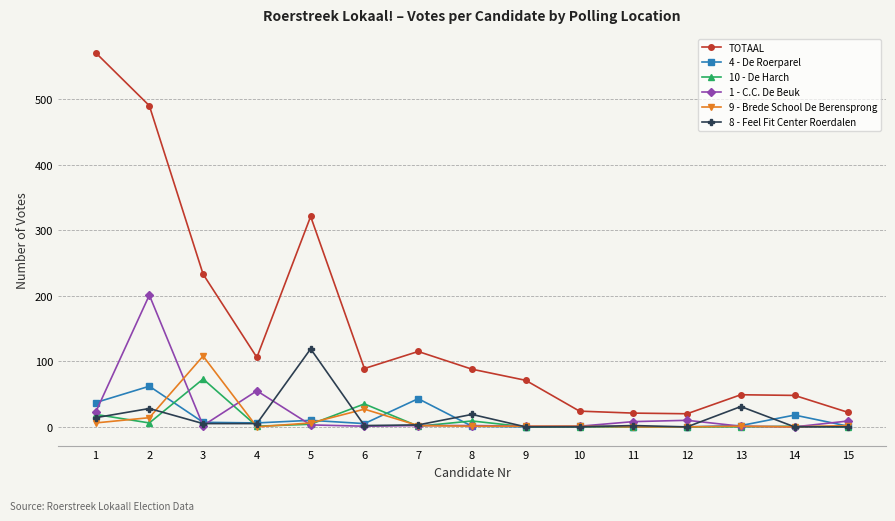

True or false: 10 - De Harch and 4 - De Roerparel cross at least once.

True